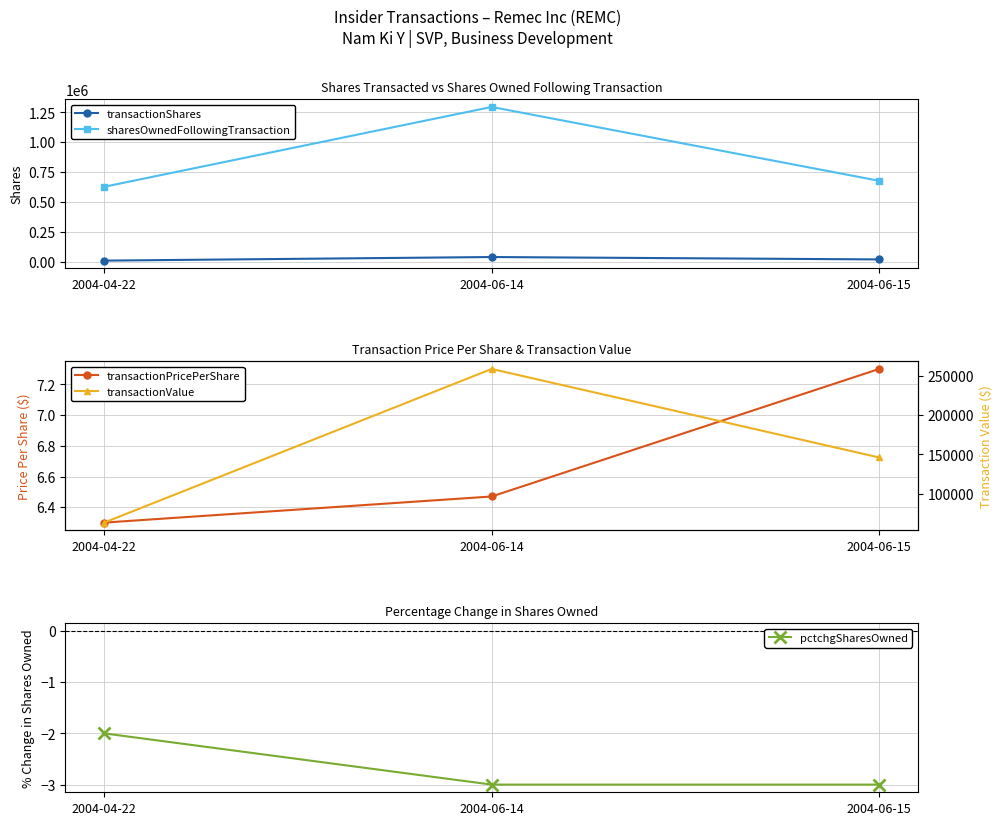

The pctchgSharesOwned series shows -1.7 at 2004-06-14. True or false?

False